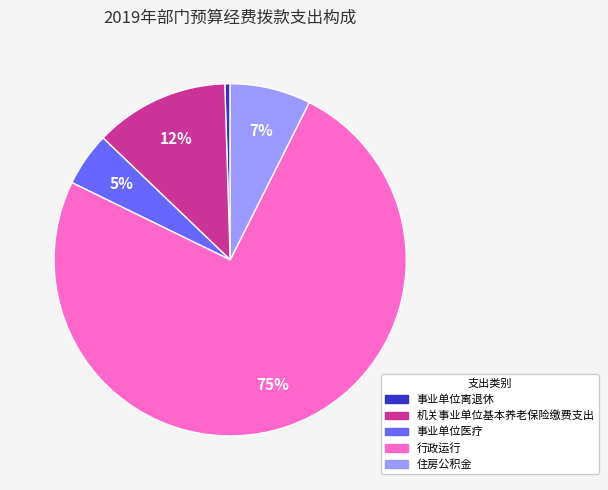

Is it true that 行政运行 is 82% of the pie?

False